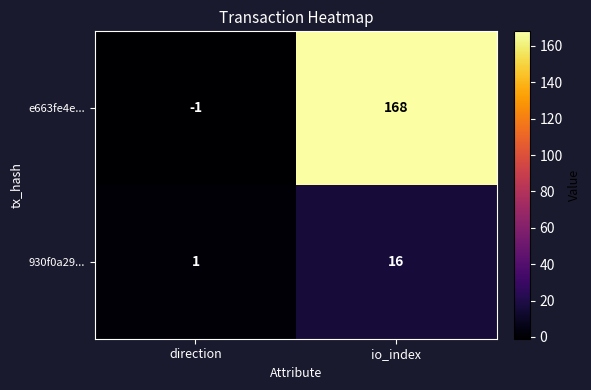

Which series has the widest spread of values?

e663fe4e...